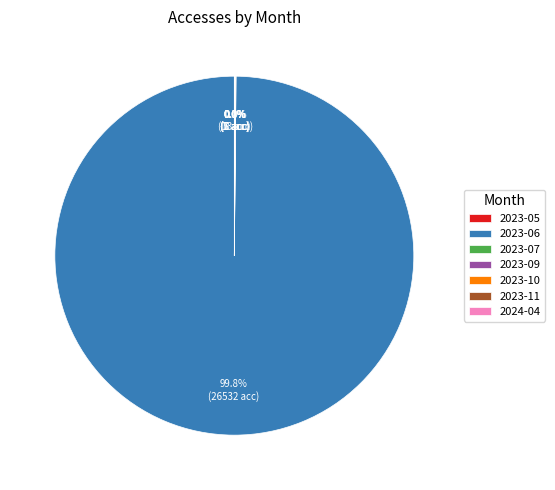

Does any single category account for the majority?

Yes